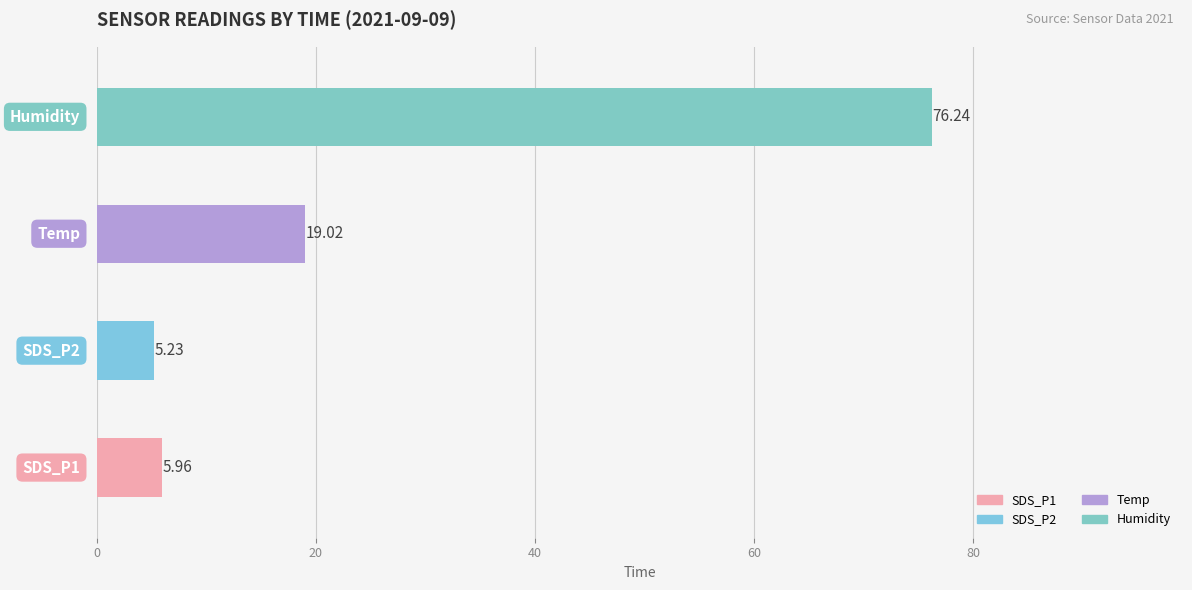

What is the average value?

26.6